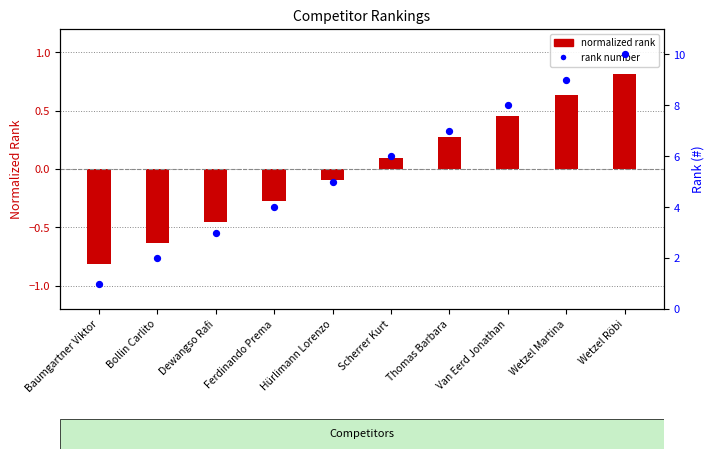

Which series contains the lowest Y value?

Rank (normalized)